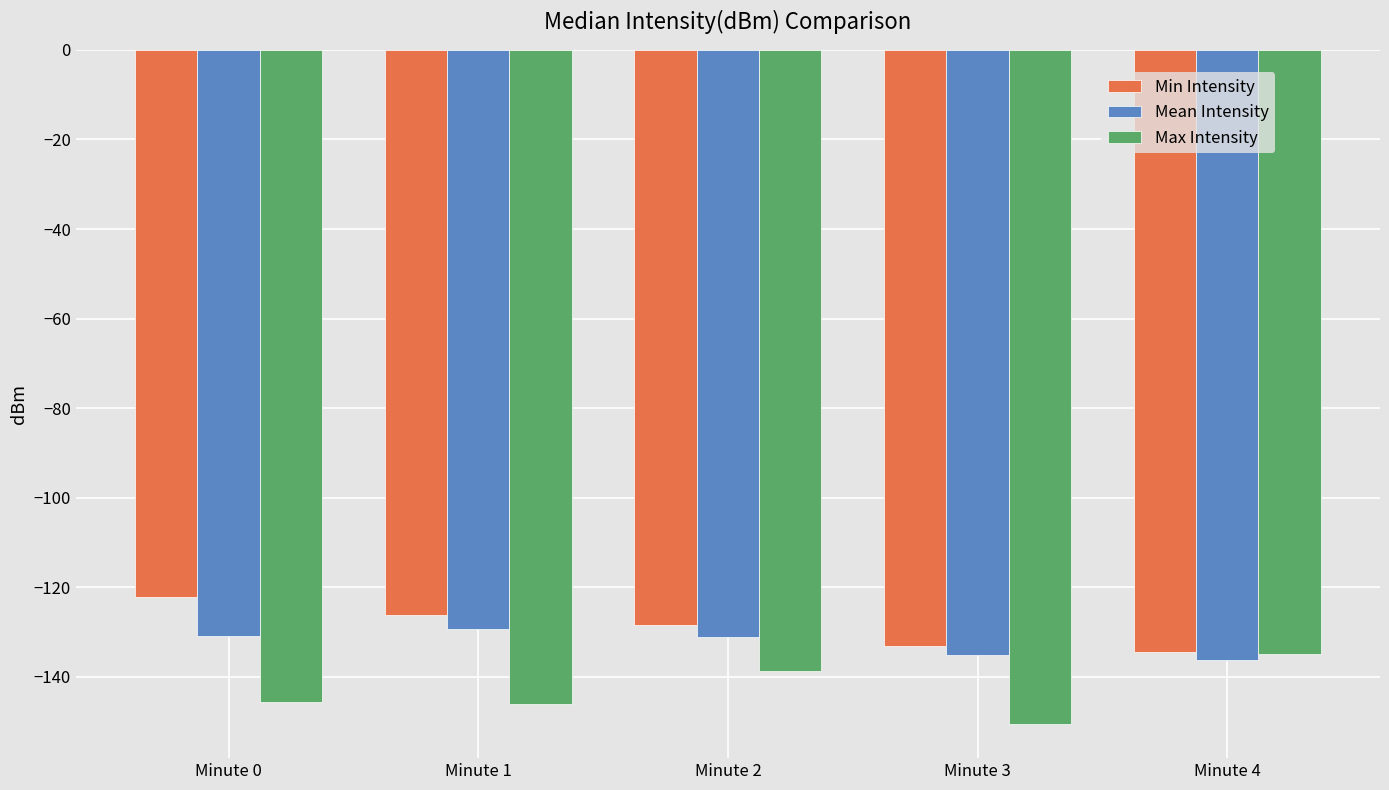

What is the difference between the maximum and minimum values in the Max Intensity series?

15.8